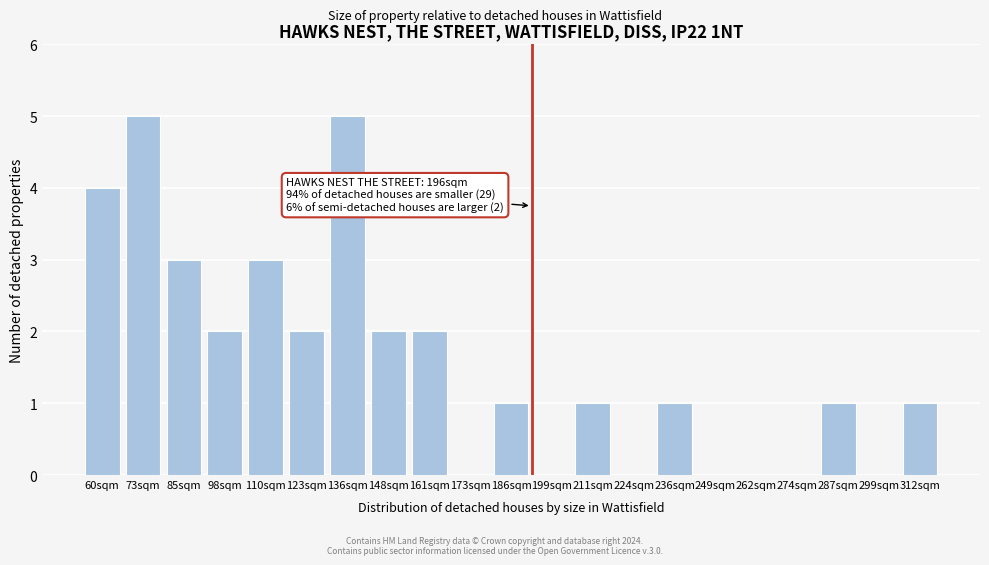

Reading right to left, list all the values displayed in this chart.

312sqm=1	299sqm=0	287sqm=1	274sqm=0	262sqm=0	249sqm=0	236sqm=1	224sqm=0	211sqm=1	199sqm=0	186sqm=1	173sqm=0	161sqm=2	148sqm=2	136sqm=5	123sqm=2	110sqm=3	98sqm=2	85sqm=3	73sqm=5	60sqm=4